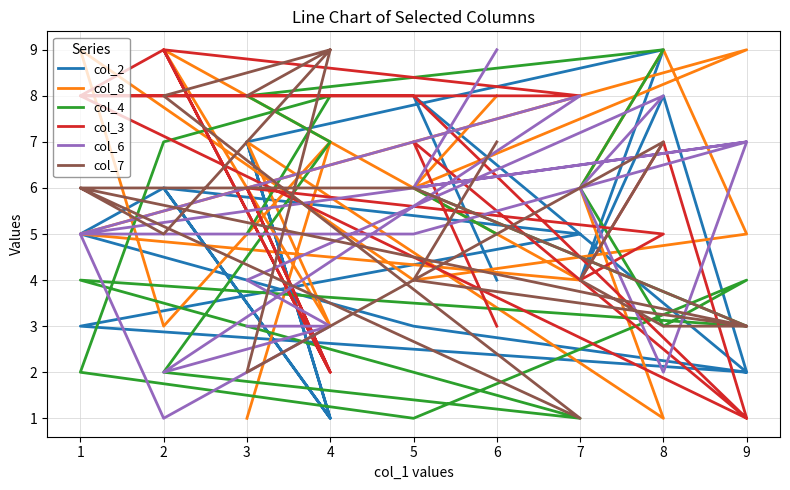

At which category does col_4 reach its first local peak?

4